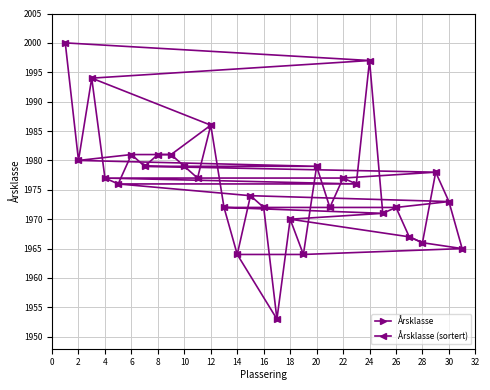

What is the average value of the Årsklasse (sortert) series?

1976